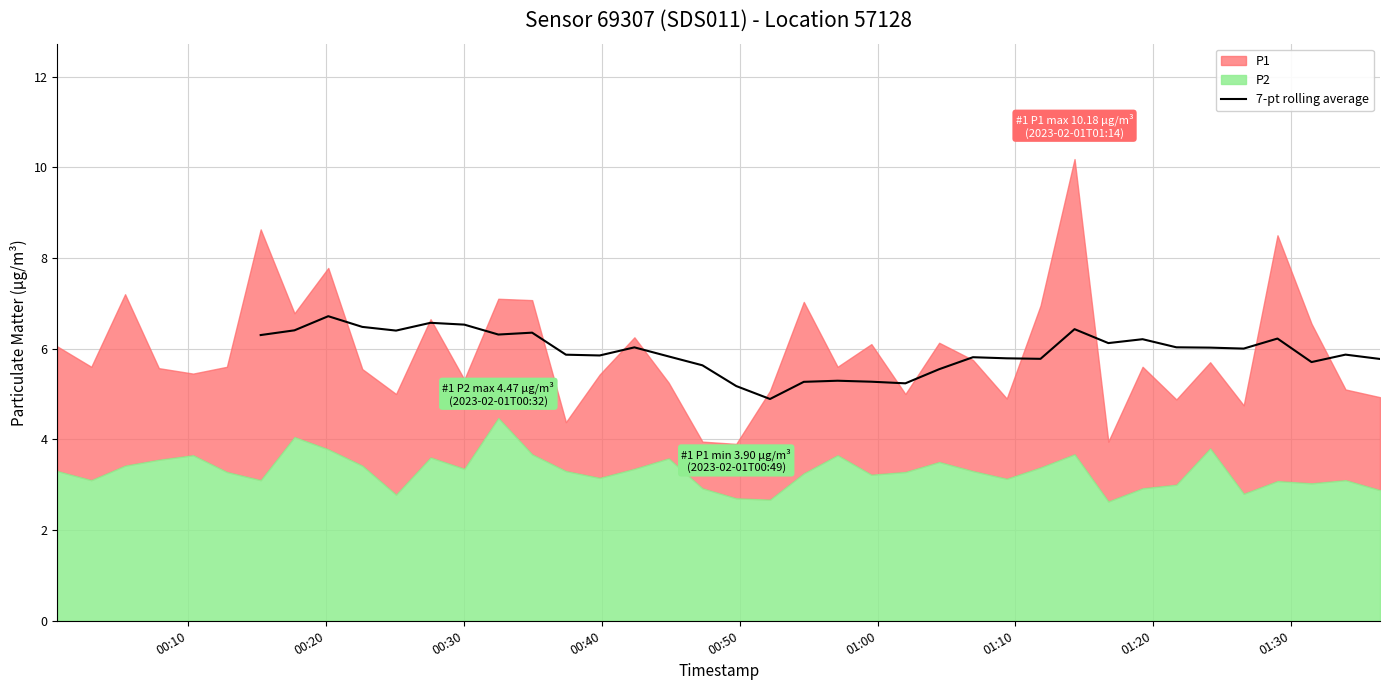

What is the minimum value for 7-pt rolling average?

4.9